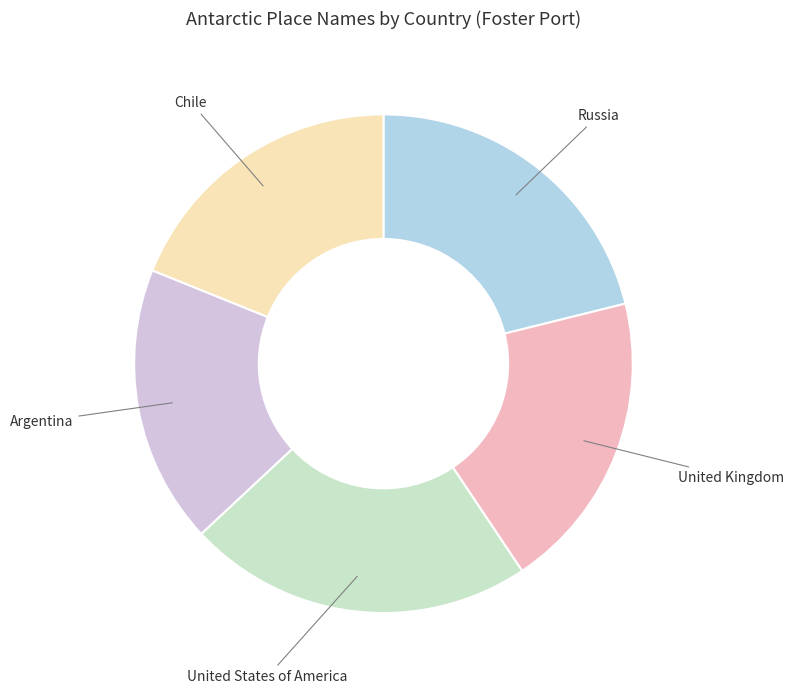

What is the largest slice in the pie chart?

United States of America